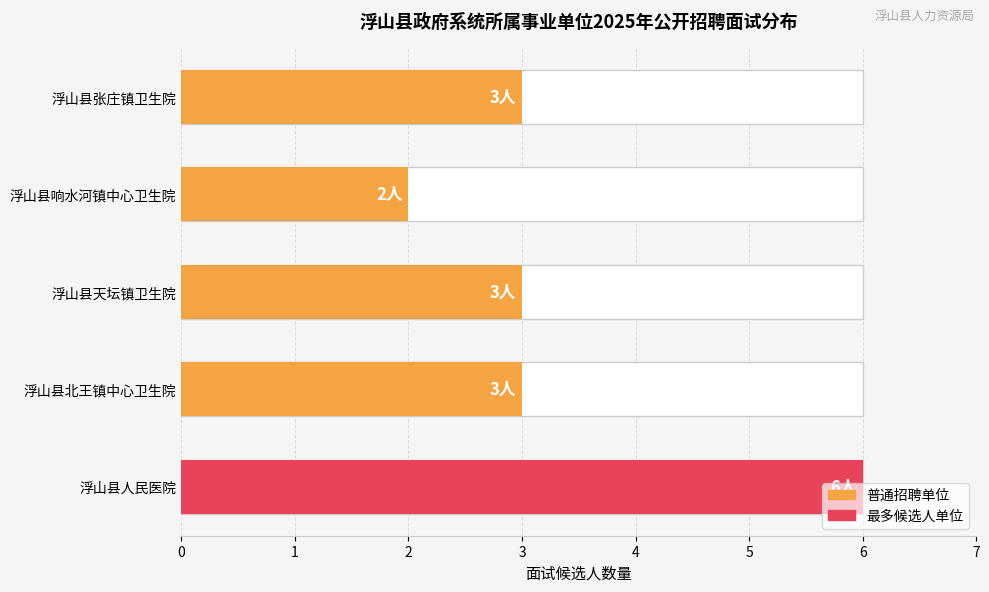

Count the number of categories in the chart.

5